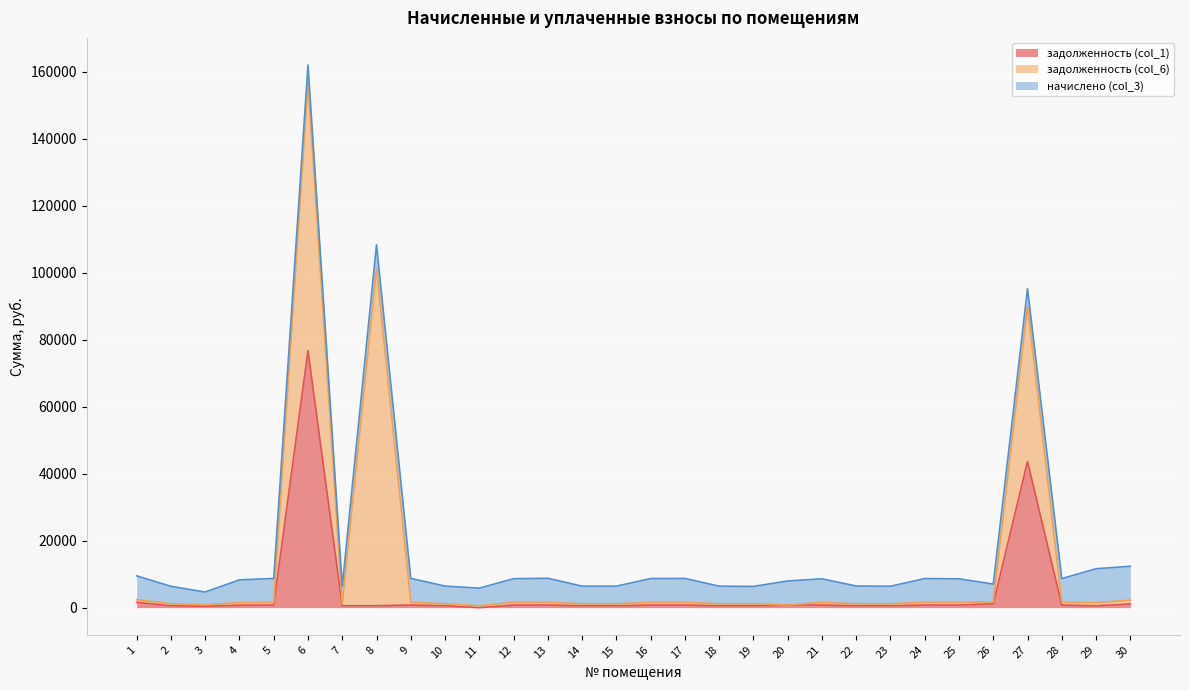

What is the value of the задолженность (col_6) point at the 28th from the left?

789.2